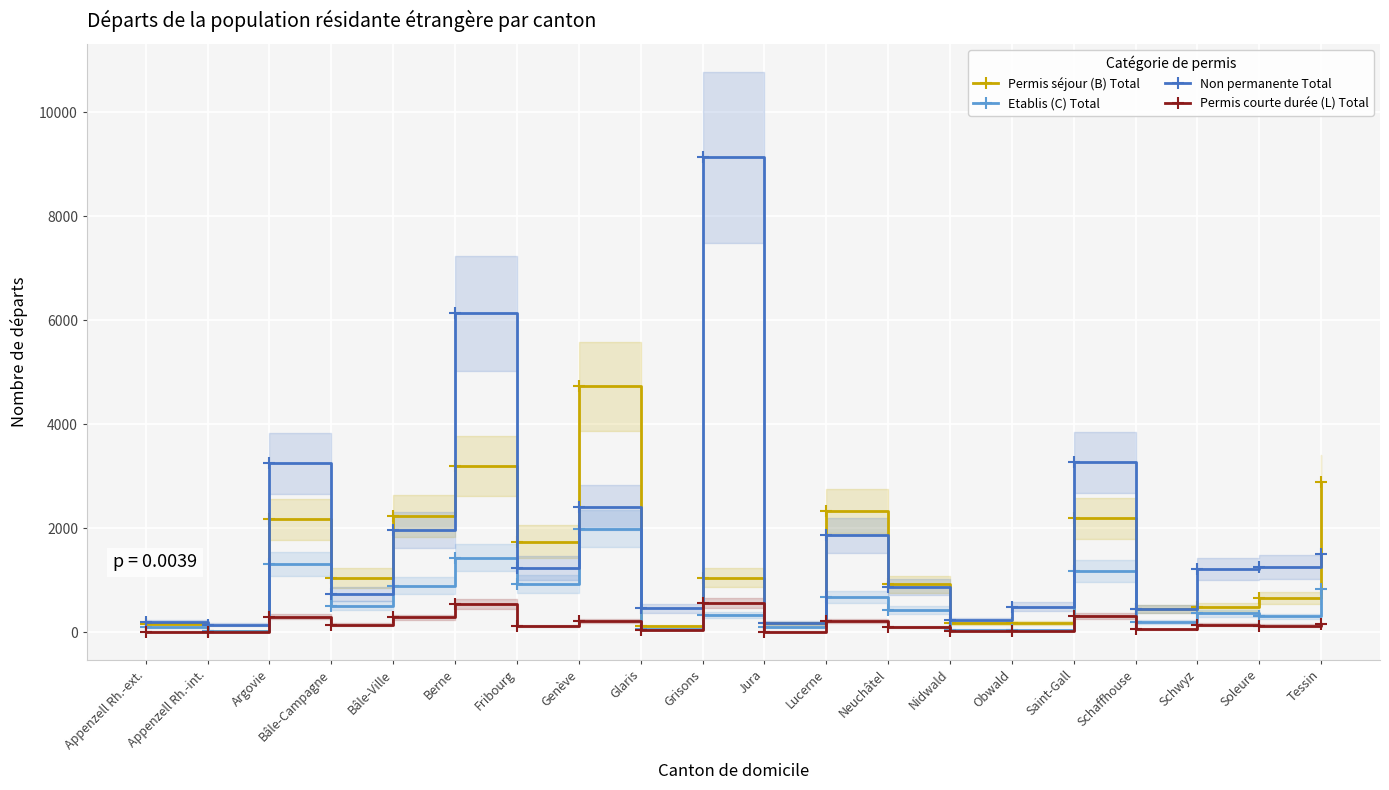

What is the spread (max minus min) of values at Berne?

5598